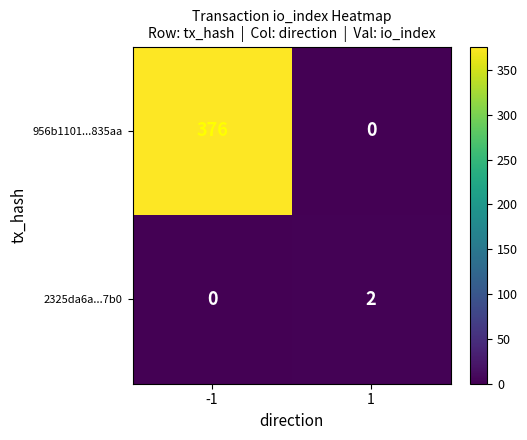

Which series changed the most between -1 and 1?

956b1101...835aa